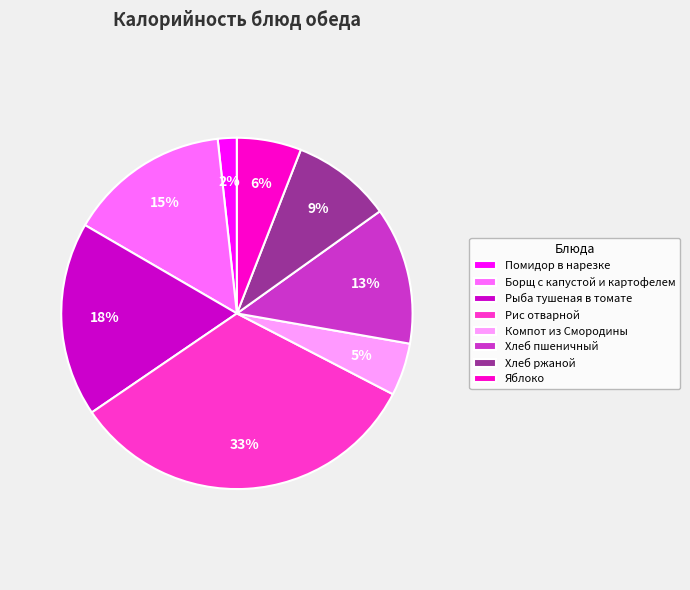

Which has a higher value, Компот из Смородины or Хлеб ржаной?

Хлеб ржаной